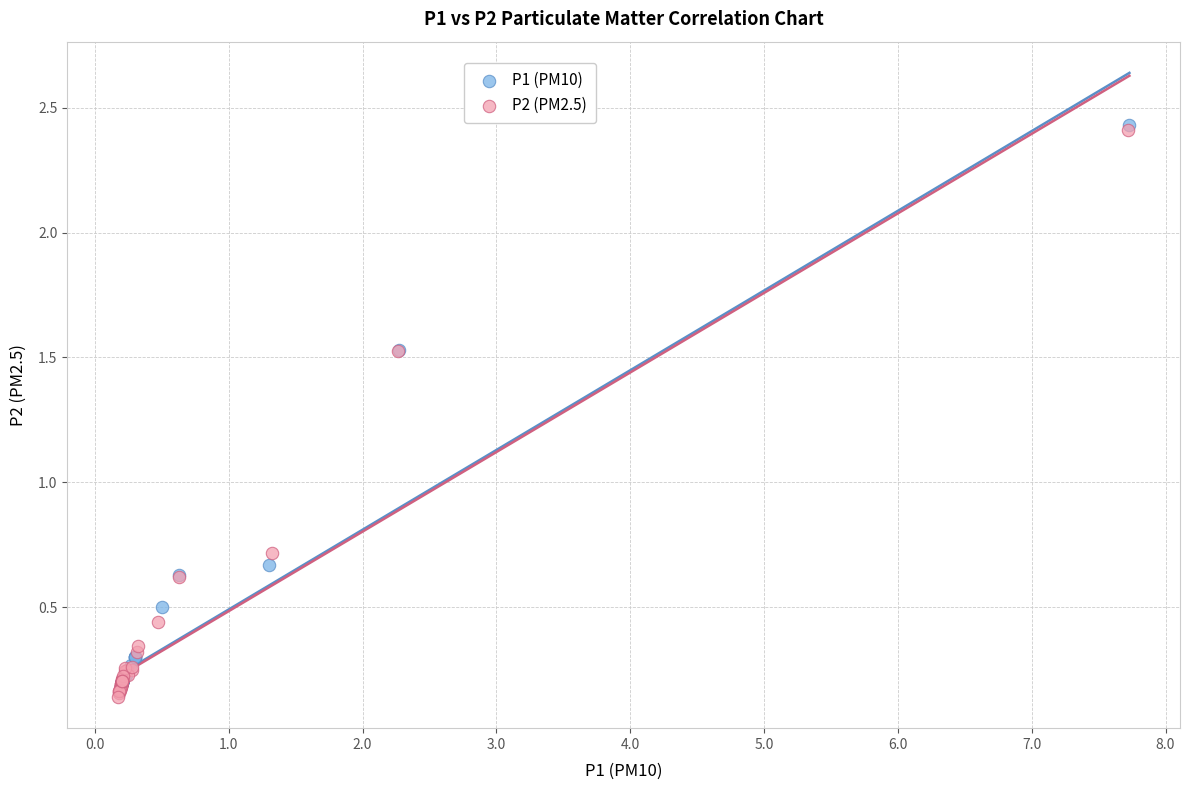

Which series has the largest Y range (max minus min)?

P2 (PM2.5)